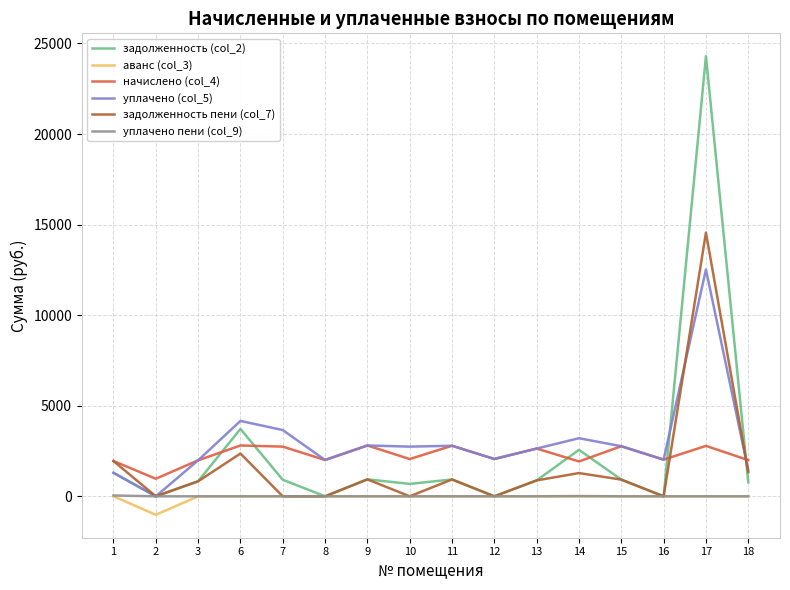

What is the difference between the maximum and minimum values in the задолженность пени (col_7) series?

14558.3